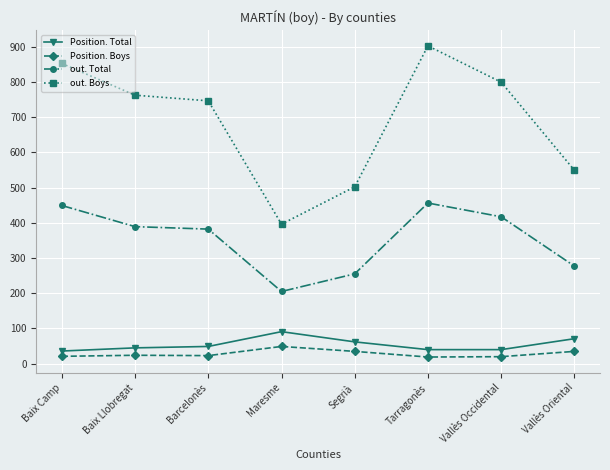

Rank the series by their maximum value, from lowest to highest.

Position. Boys, Position. Total, out. Total, out. Boys